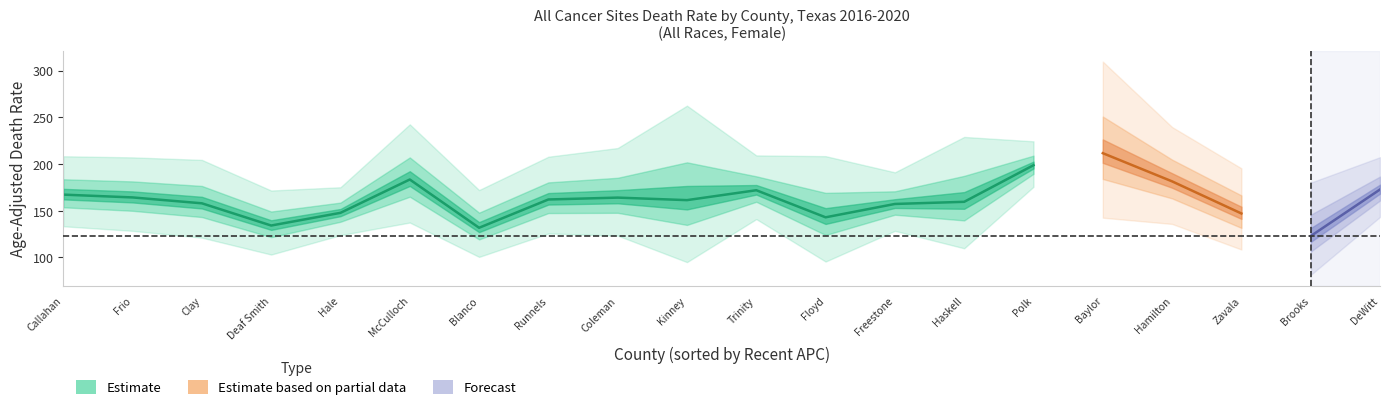

At which label does Lower CI reach its minimum?

Brooks